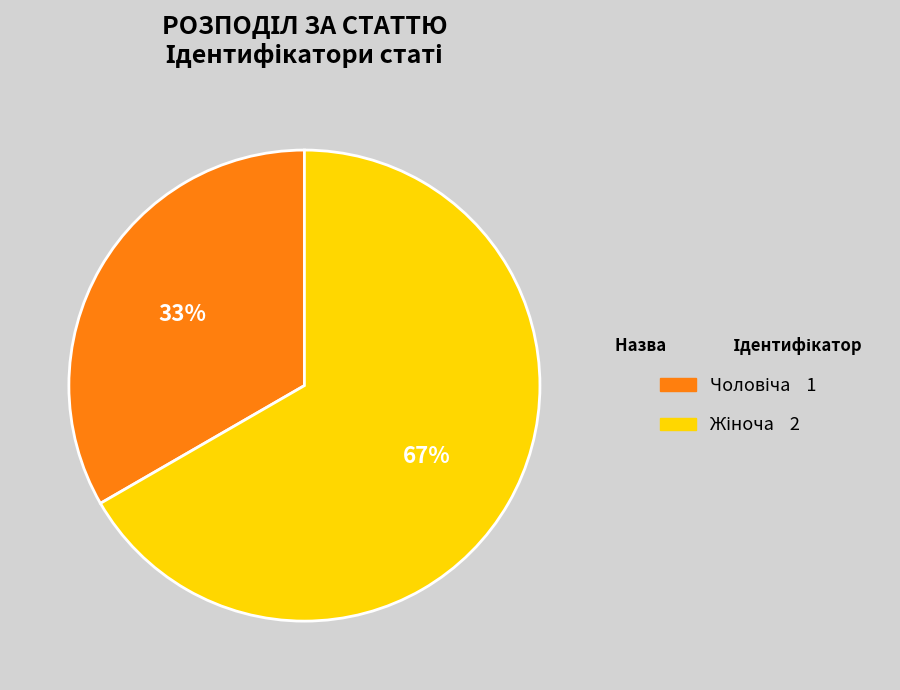

Does any single category account for the majority?

Yes